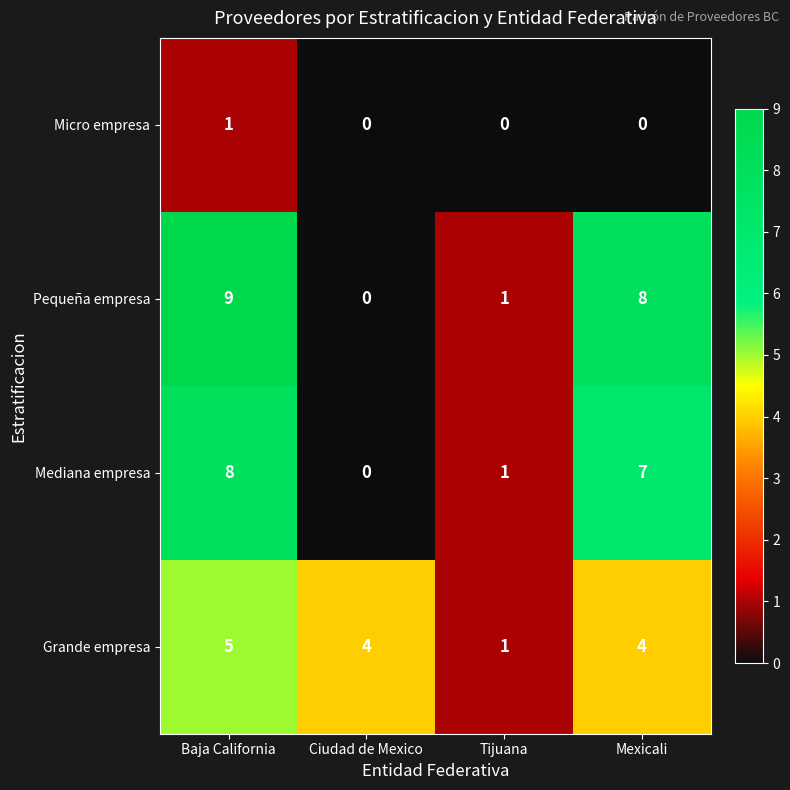

How many data points does each series have?

4